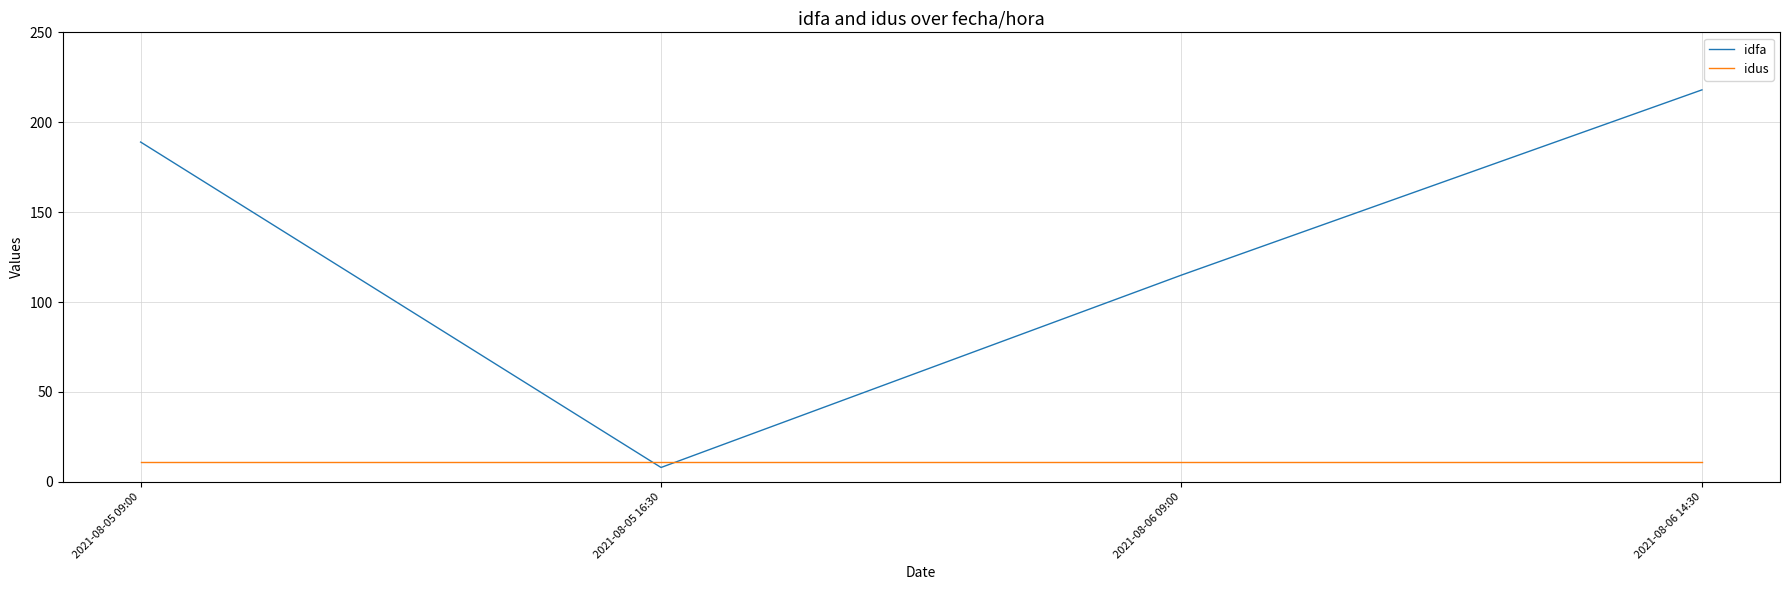

Which series changed the most between 2021-08-05 09:00 and 2021-08-06 14:30?

idfa